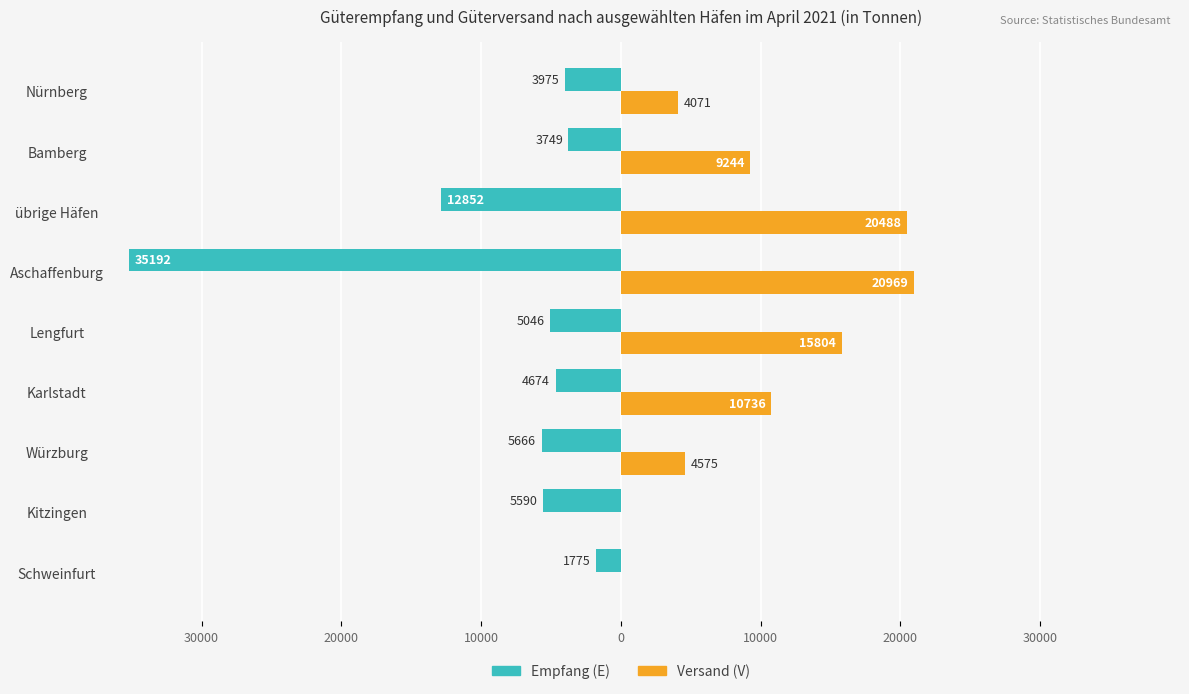

What are all the series names shown in the legend?

Empfang (E), Versand (V)